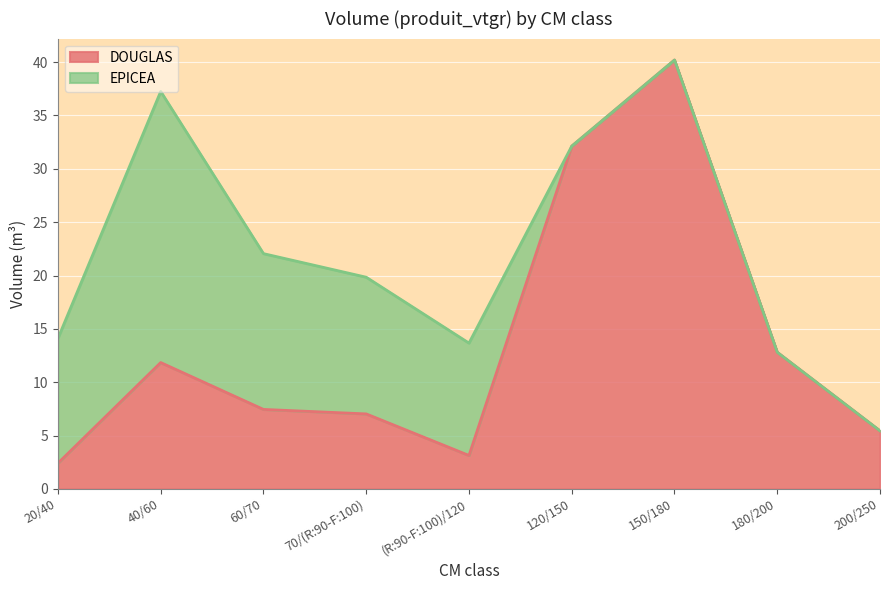

What is the ratio of the value at 180/200 to the value at 200/250?

2.4